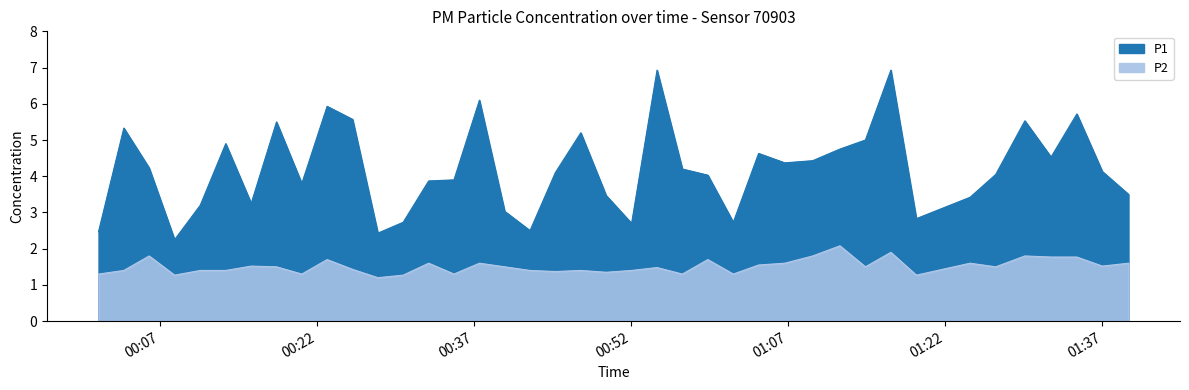

What is the difference between the P1 values at 2023-07-31T00:54:28 and 2023-07-31T00:39:55?

3.9